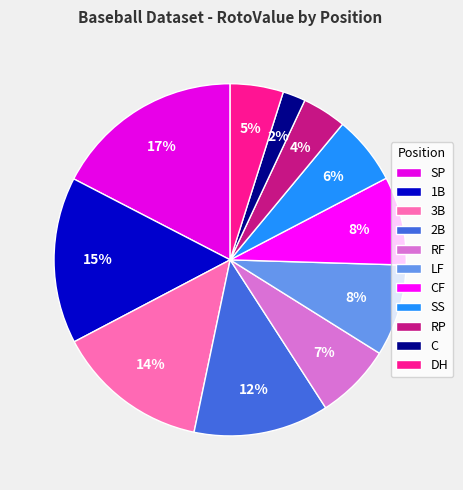

Does RF account for over 50% of the chart?

No